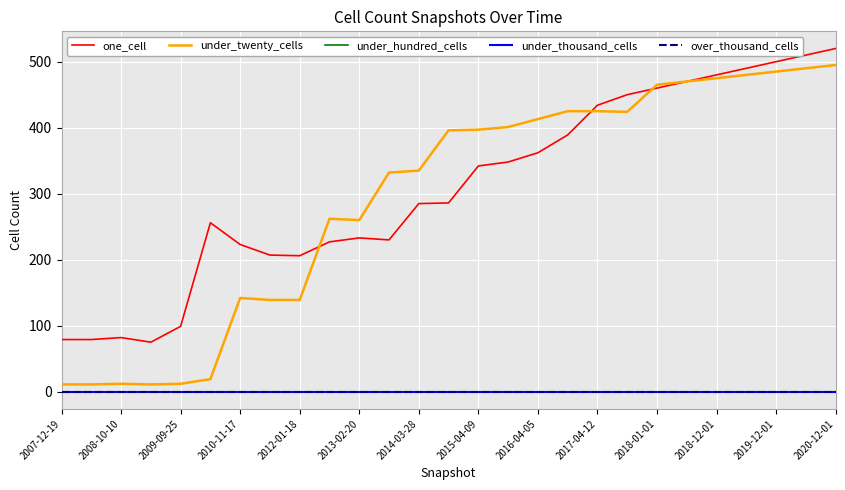

Does the chart have visible grid lines?

Yes